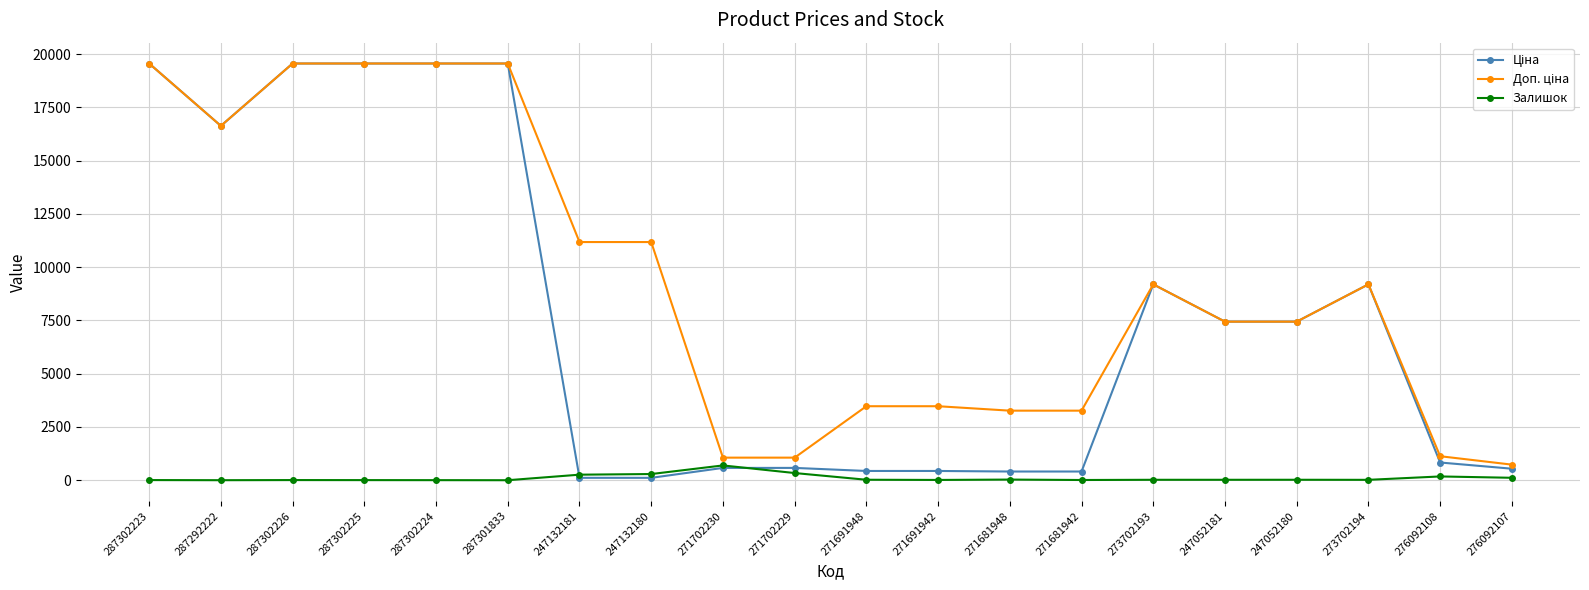

What is the highest value of the Залишок series?

694.0